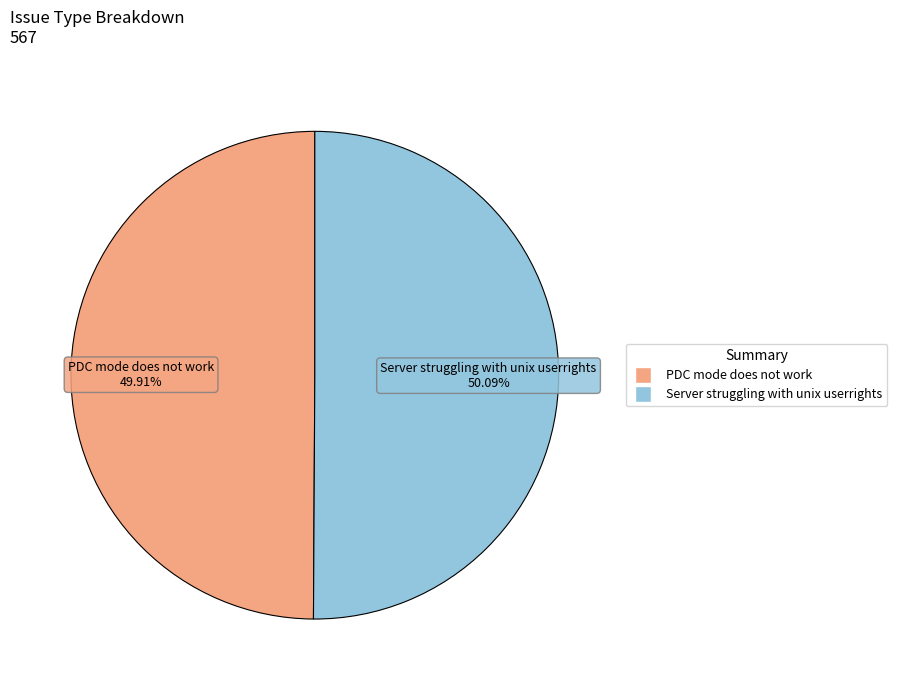

To the nearest percent, what percentage of the pie is Server struggling with unix userrights?

50%